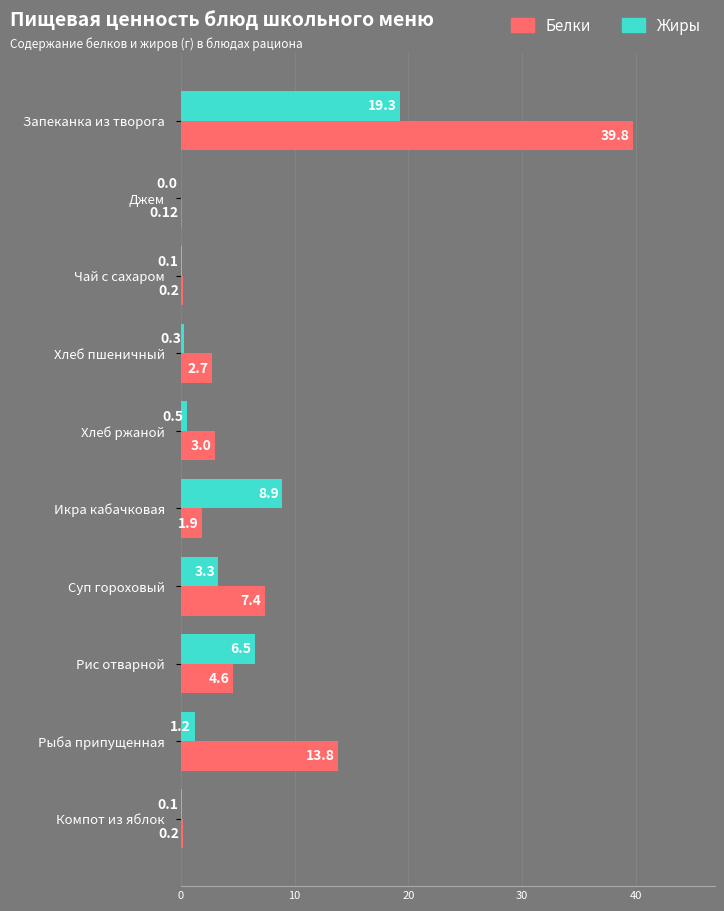

At which category is the sum across all series the highest?

Запеканка из творога